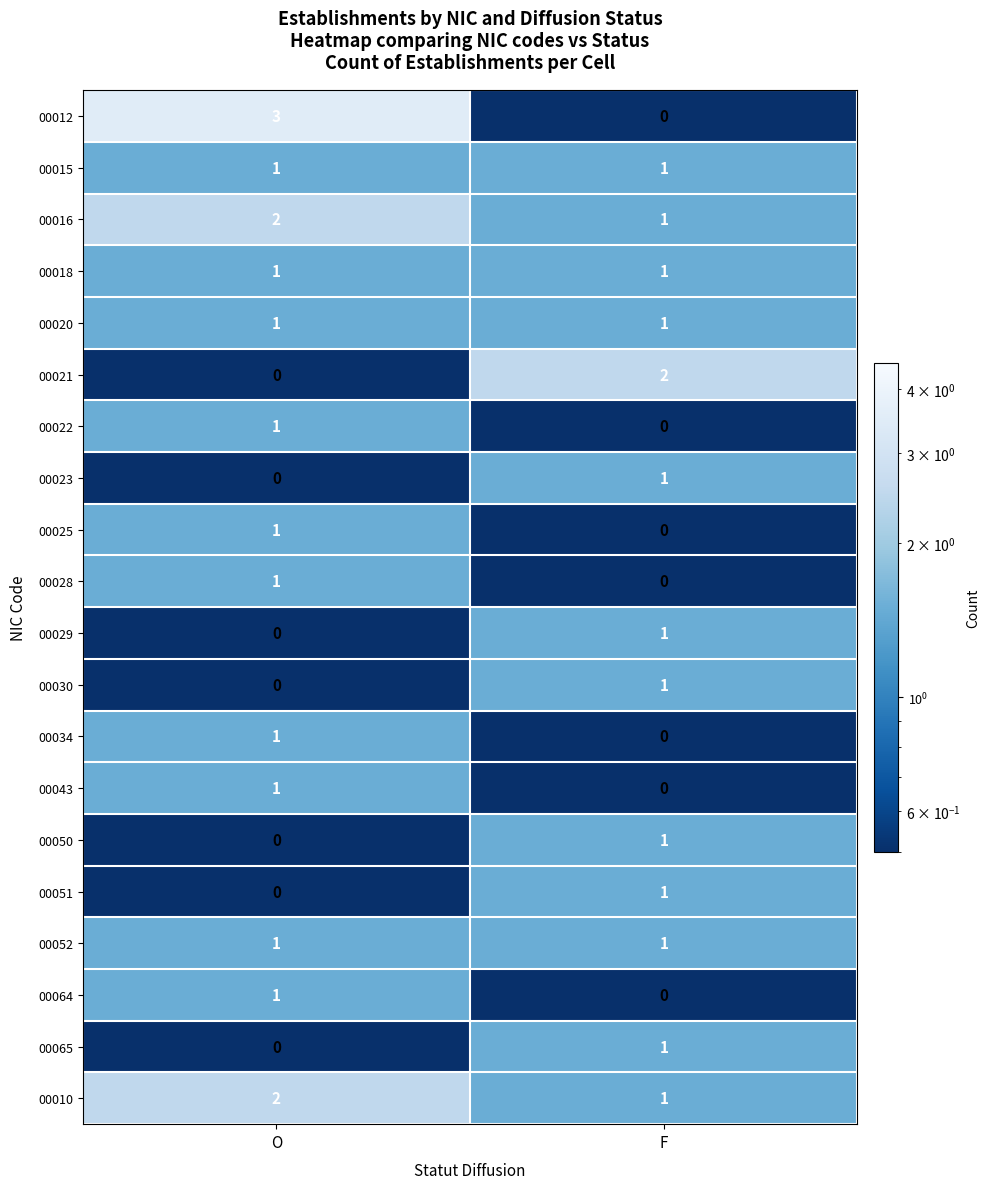

What is the total value across all series at F?

14